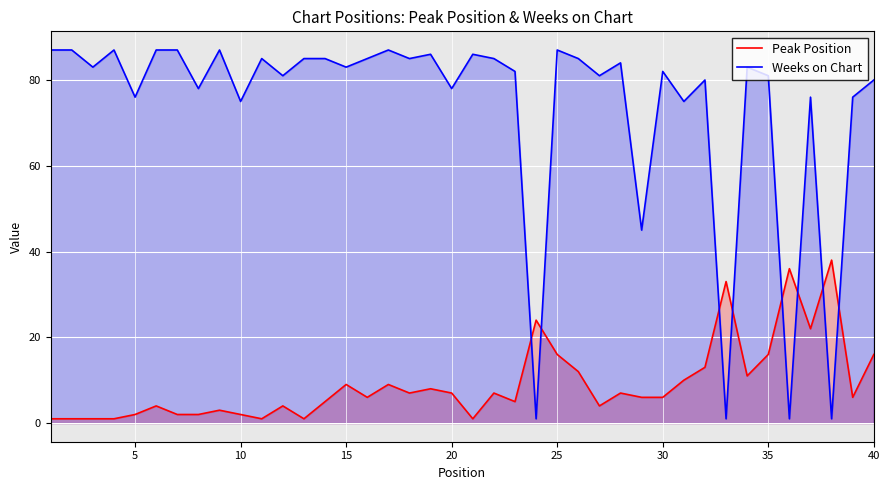

At which category is the sum across all series the highest?

25